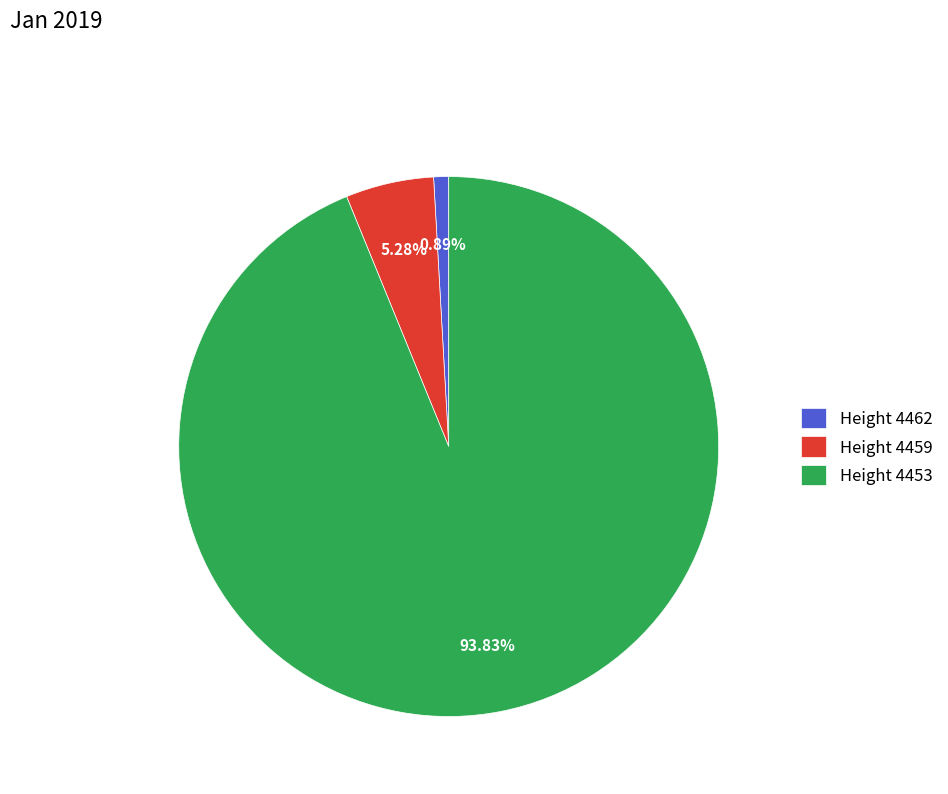

Is there any slice that represents more than half of the pie?

Yes